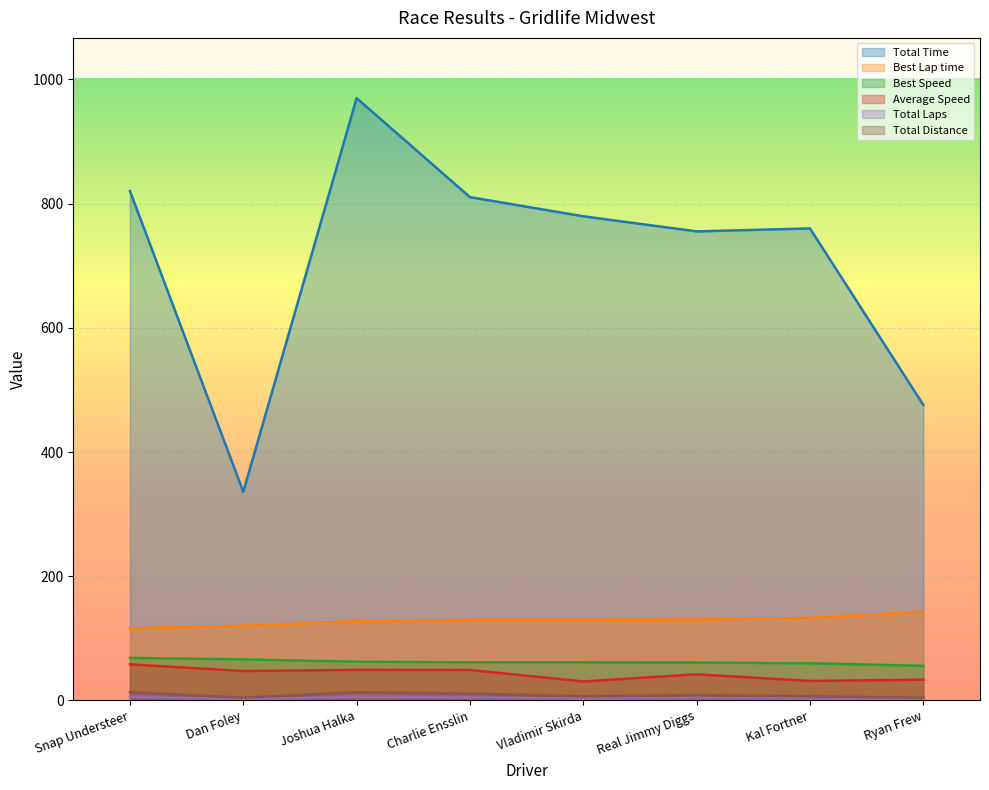

Which category has the highest value across all series?

Joshua Halka